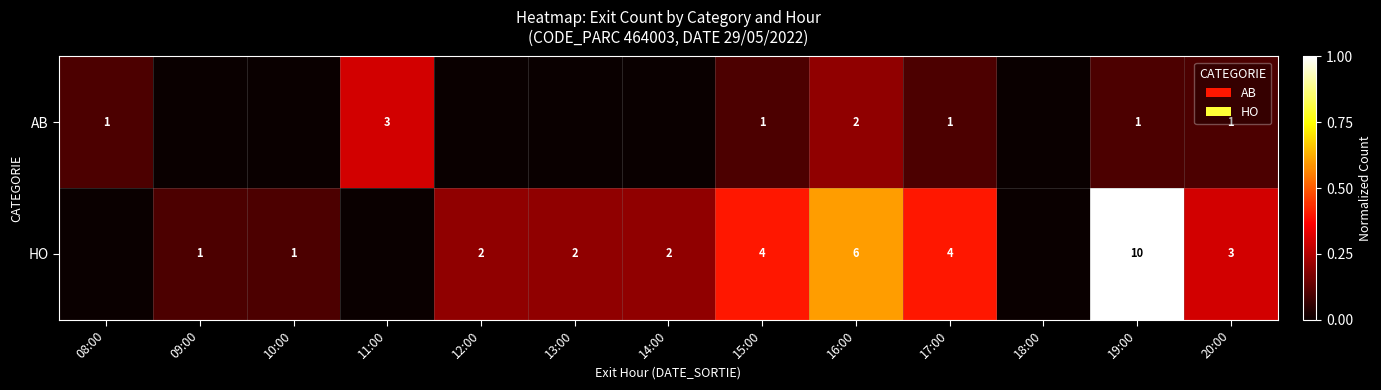

Between 11:00 and 13:00, which is larger?

11:00